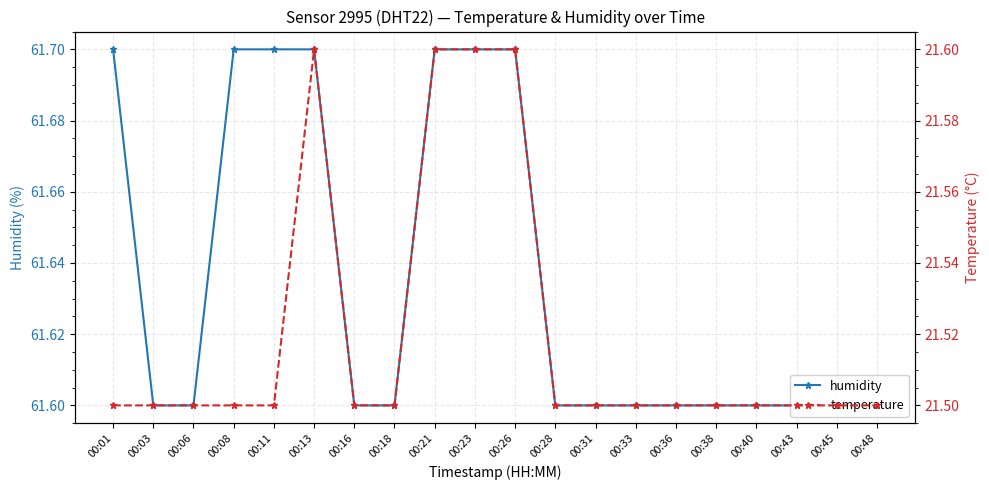

Reading left to right, extract all data points from this chart.

humidity: 61.7	61.6	61.6	61.7	61.7	61.7	61.6	61.6	61.7	61.7	61.7	61.6	61.6	61.6	61.6	61.6	61.6	61.6	61.6	61.6
temperature: 21.5	21.5	21.5	21.5	21.5	21.6	21.5	21.5	21.6	21.6	21.6	21.5	21.5	21.5	21.5	21.5	21.5	21.5	21.5	21.5